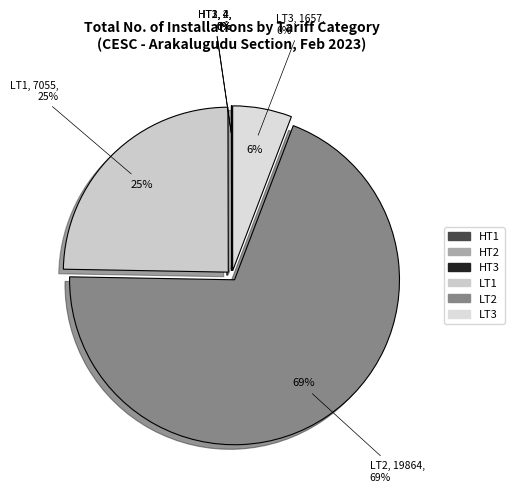

How many segments does this pie chart have?

6